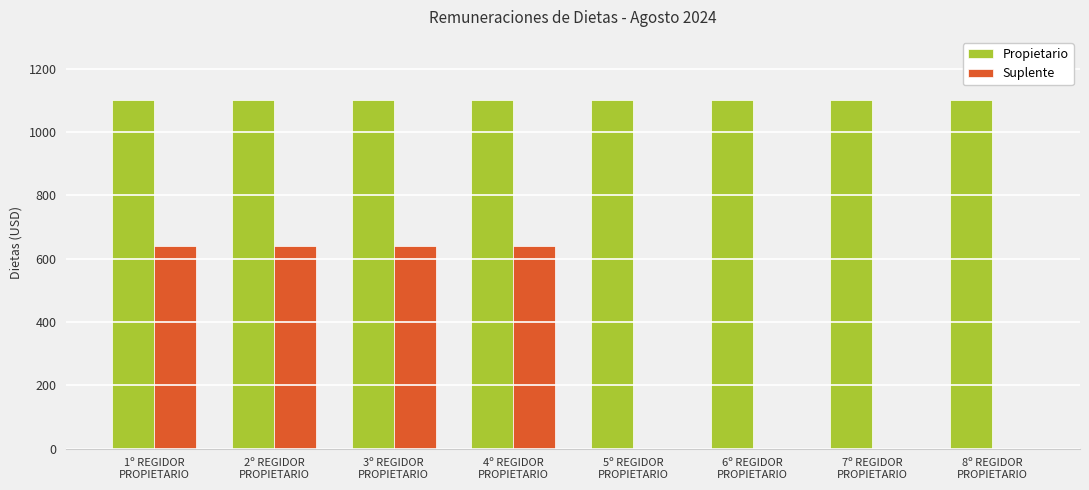

What is the greatest value displayed?

1100